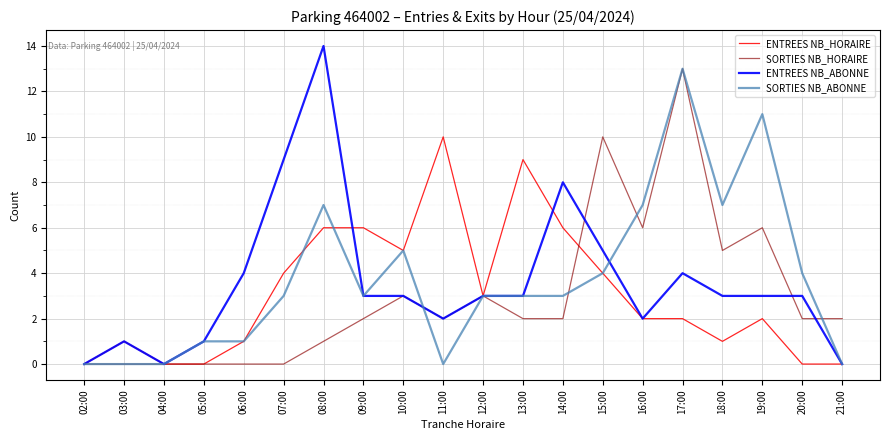

True or false: SORTIES NB_ABONNE has more than 0 interior local peaks.

True